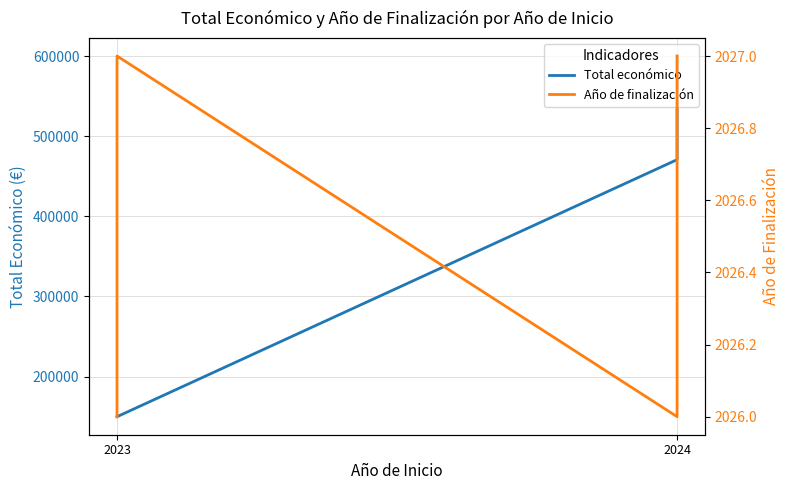

What is the sum of all Total económico values?

2568487